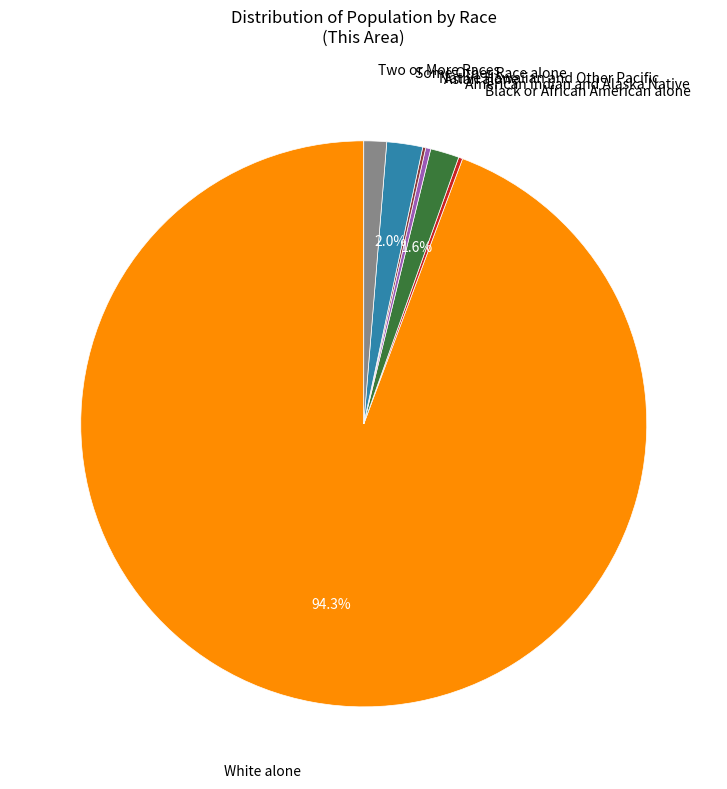

Is there a majority slice in this chart?

Yes